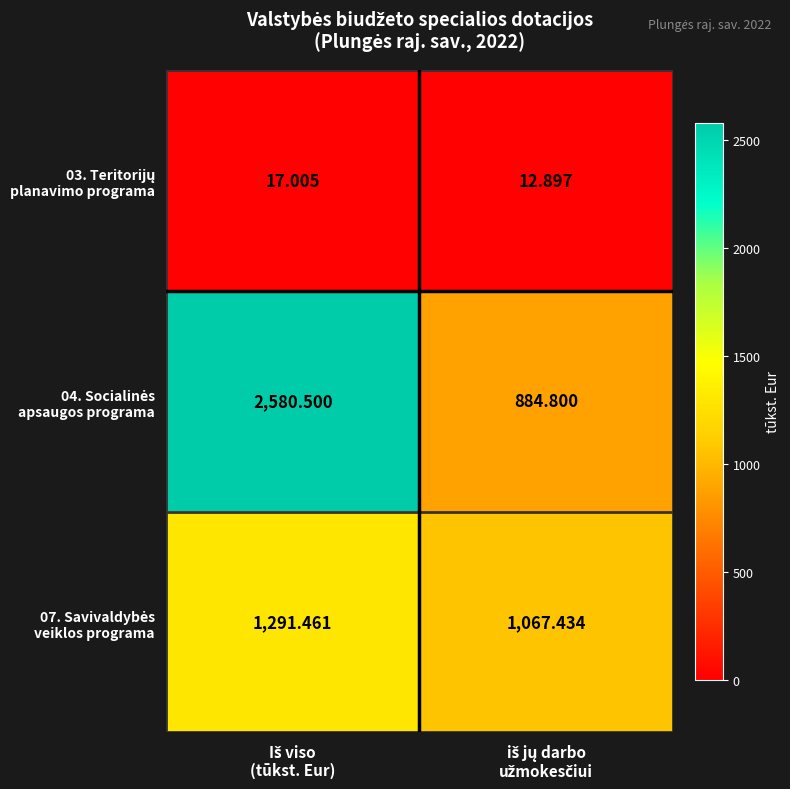

How many categories are shown in the chart?

2